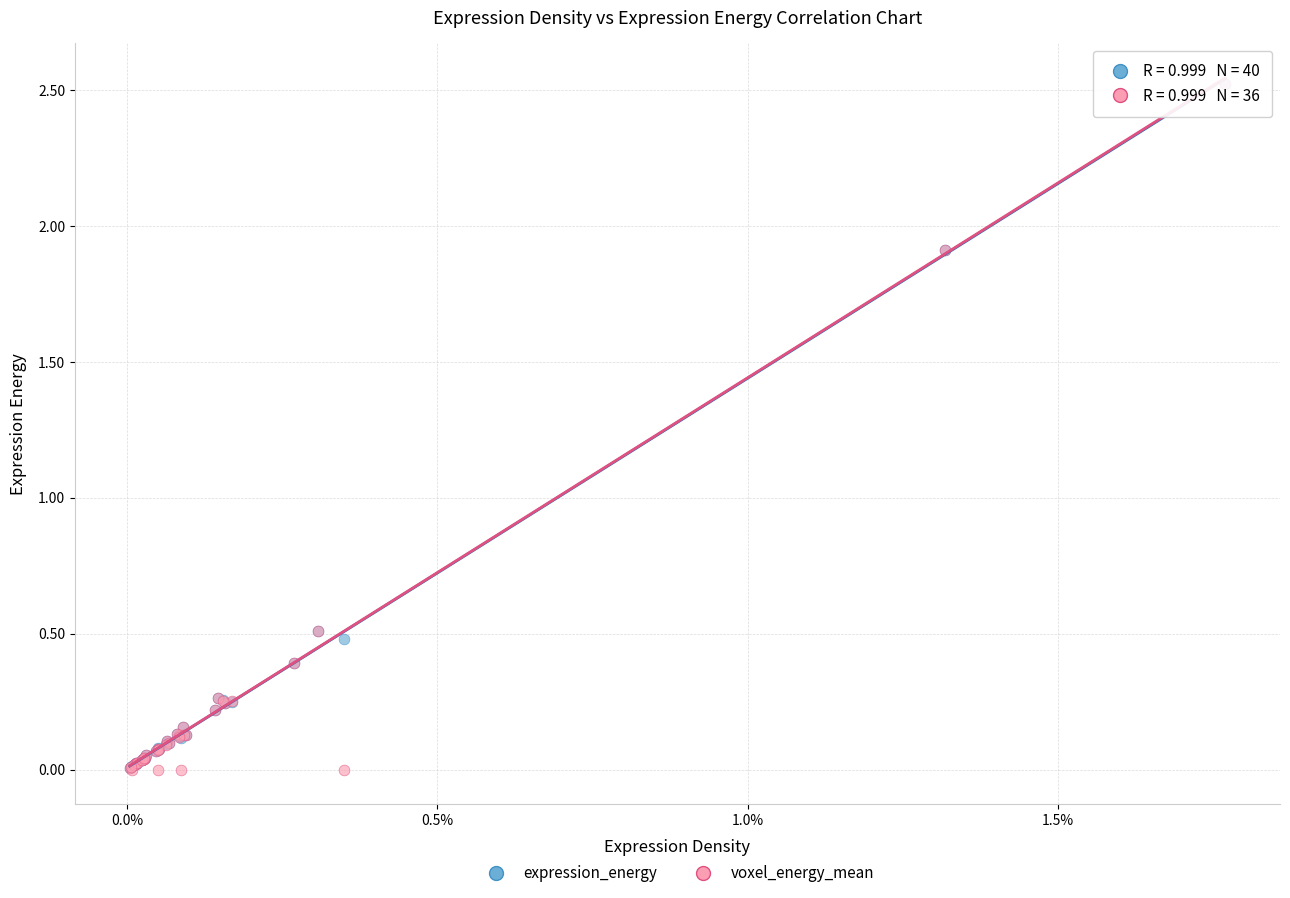

What are all the series names shown in the legend?

expression_energy, voxel_energy_mean